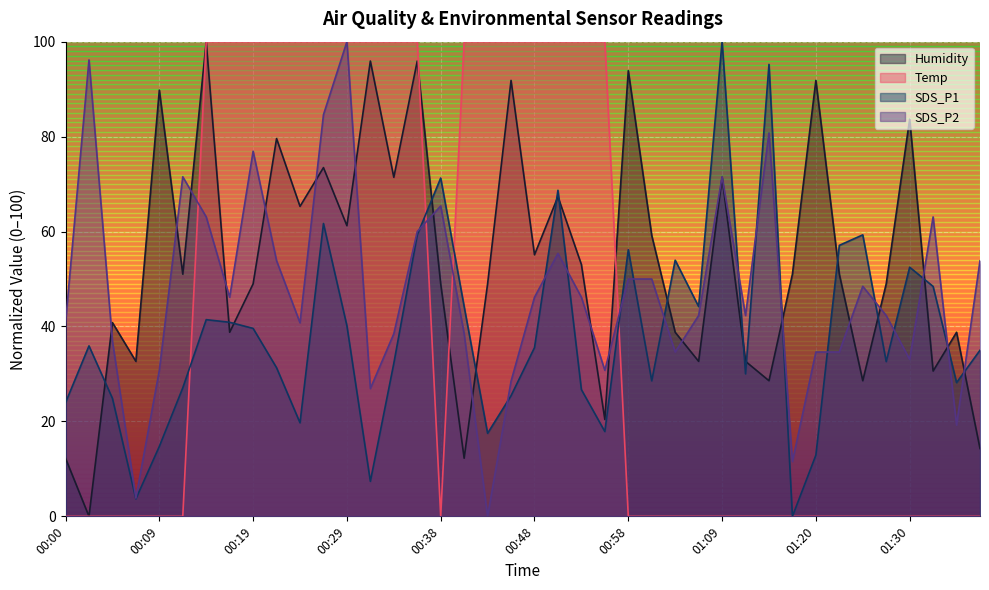

The value of SDS_P1 at 01:09 is 100.0. True or false?

True